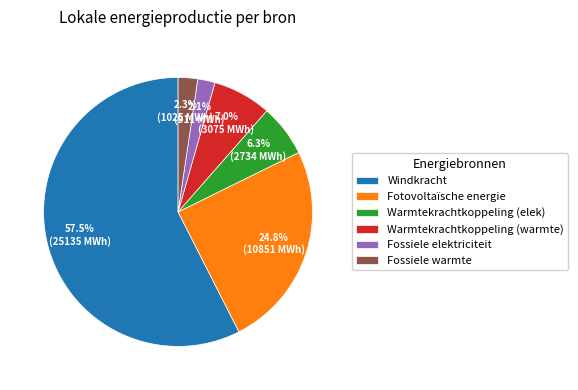

Is there a majority slice in this chart?

Yes